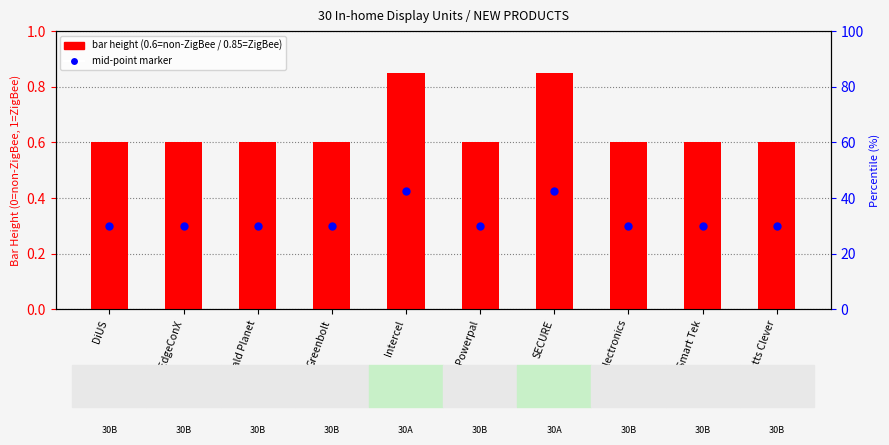

What is the change in value from Intercel to Watts Clever?

-0.2